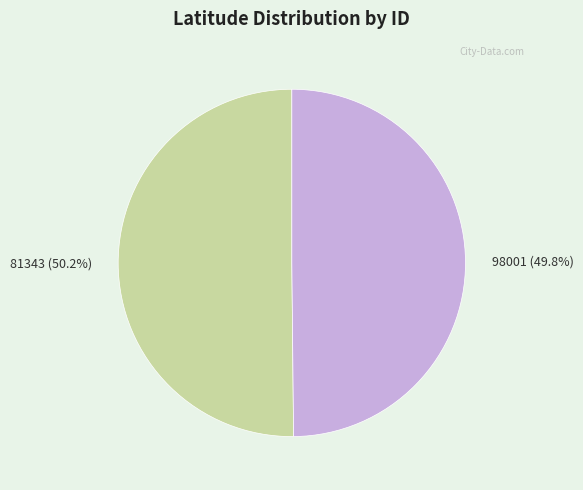

Combined, do 98001 (49.8%) and 81343 (50.2%) account for over 50%?

Yes